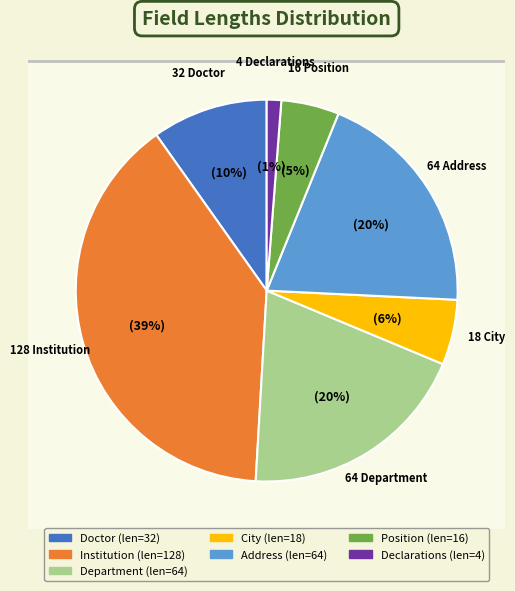

Count the number of slices in the pie.

7